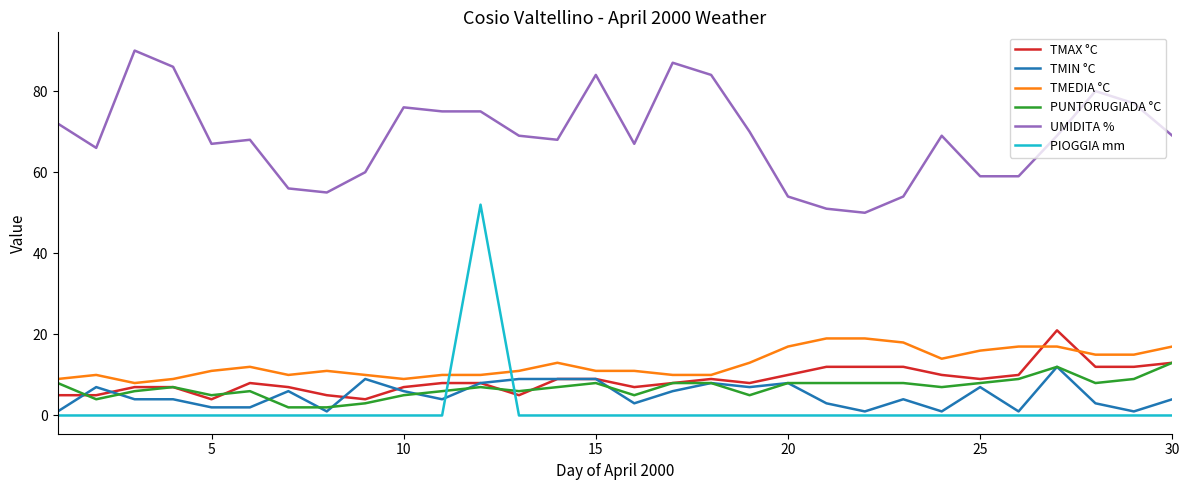

Which series has the widest spread of values?

PIOGGIA mm